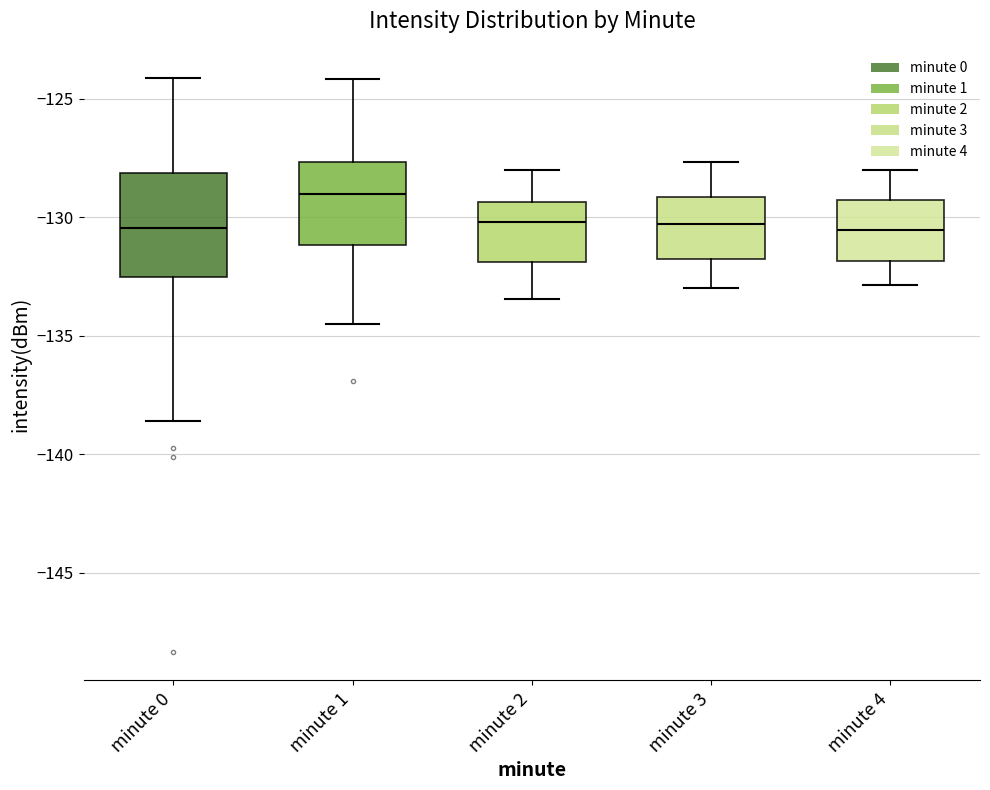

Where does the median line of the box for minute 2 sit on the y-axis? The values are not printed on the chart, so give them approximately, as read against the axis.

-130.0